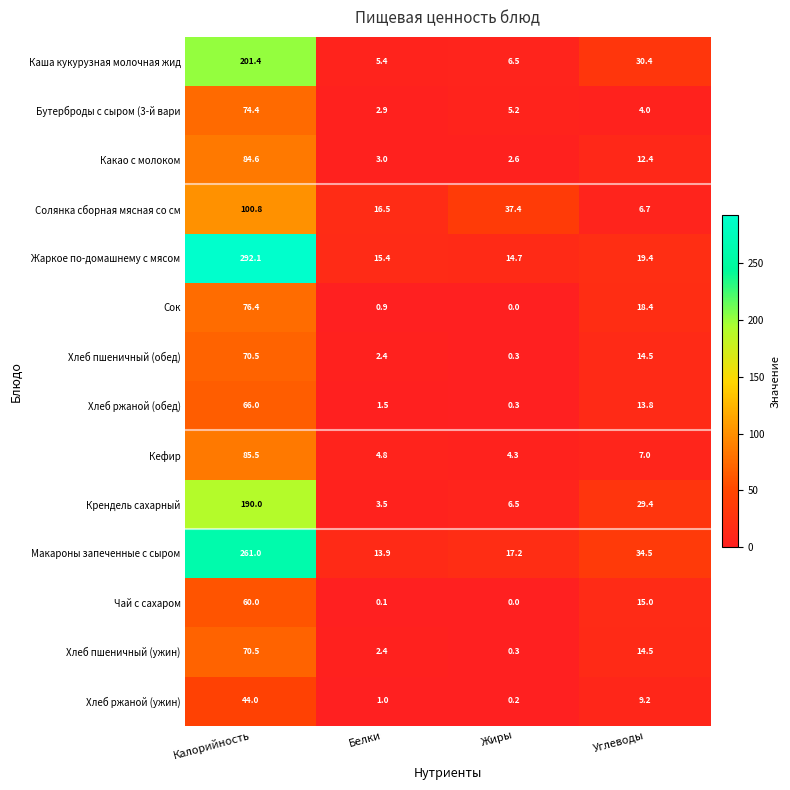

What is the difference between the highest and lowest values at Калорийность?

248.1